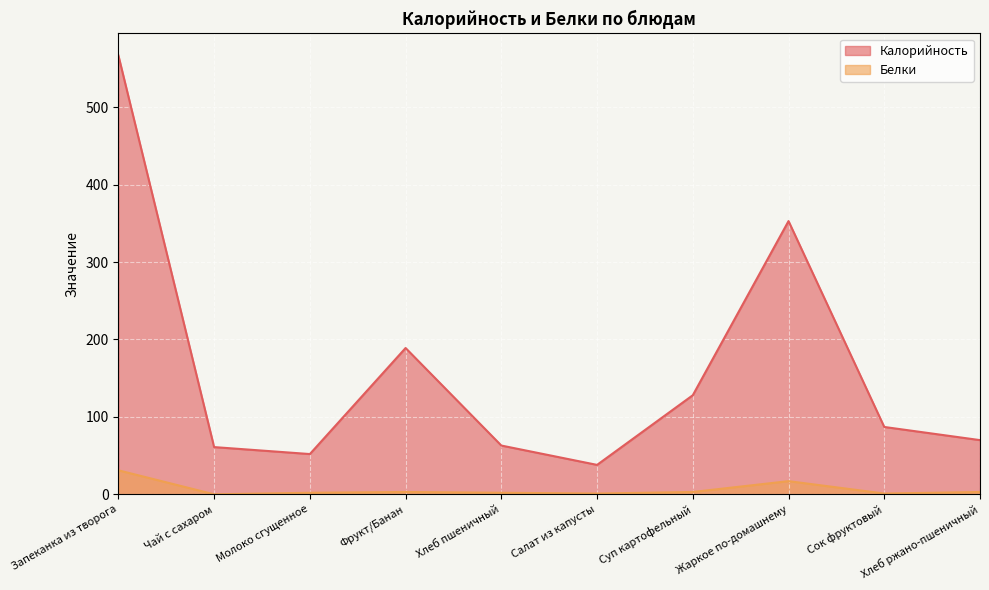

Is it true that Калорийность equals 189 at Фрукт/Банан?

True